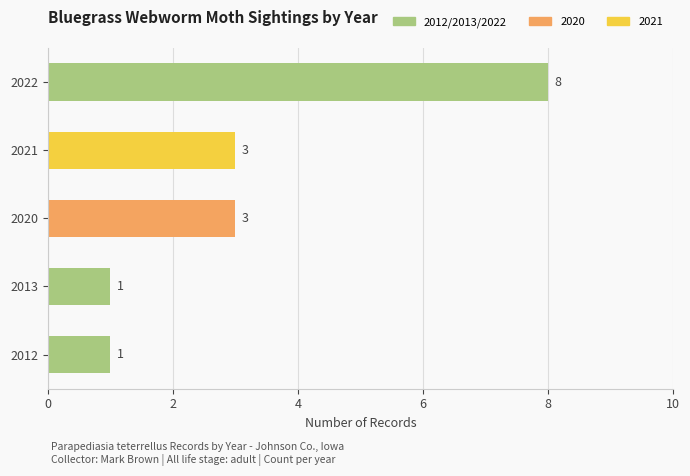

What is the change in value from 2012 to 2021?

+2